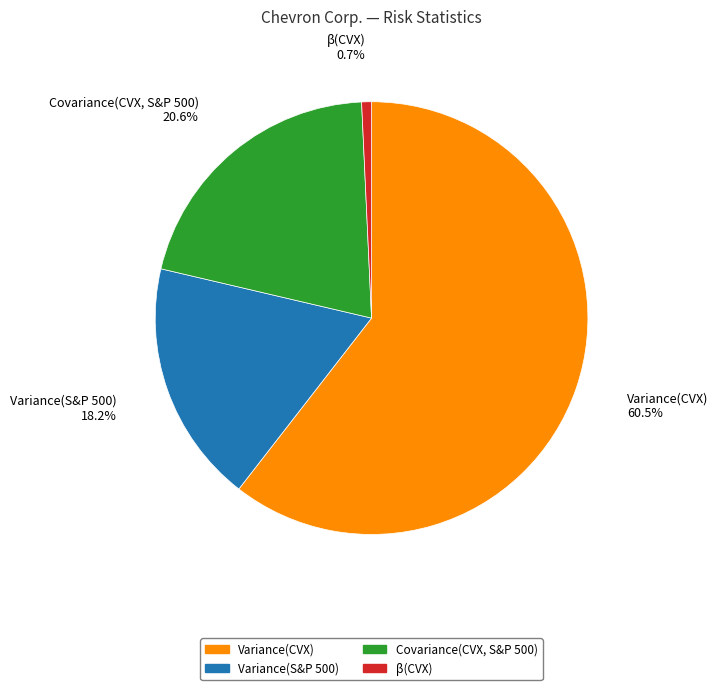

Rank the categories by value from highest to lowest.

Variance(CVX), Covariance(CVX, S&P 500), Variance(S&P 500), β(CVX)